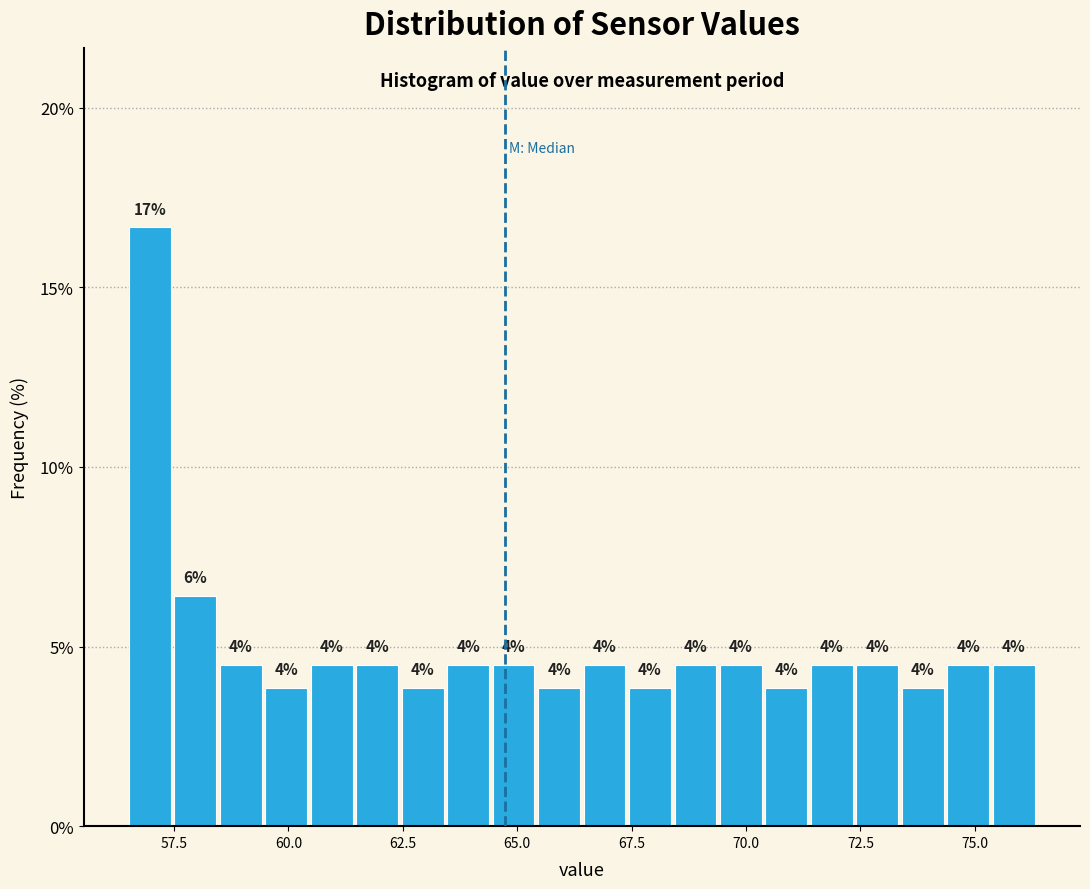

Read against the x-axis, roughly where is the centre of the tallest bar?

57.0